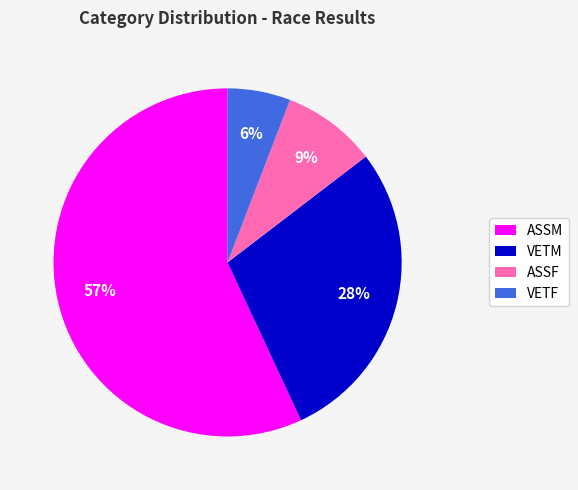

Combined, do ASSF and VETM account for over 50%?

No